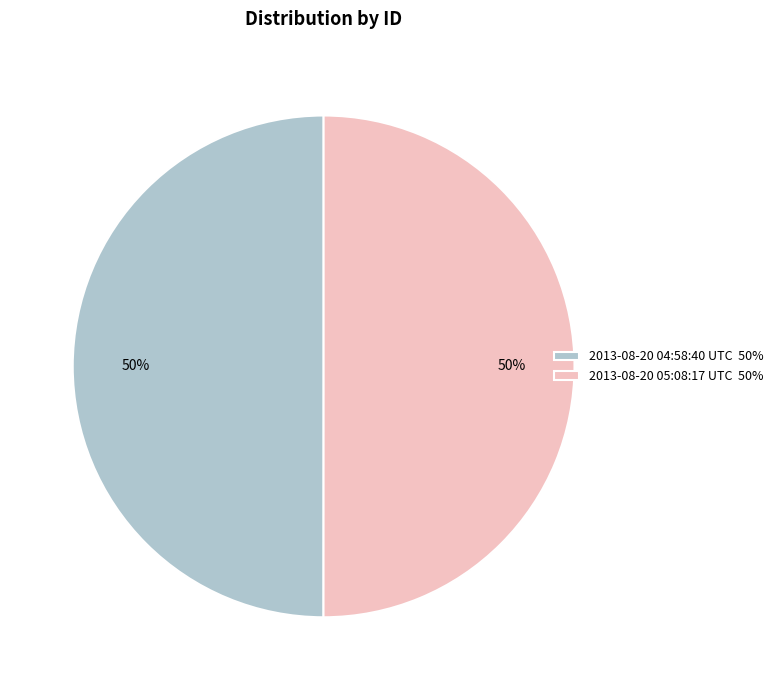

To the nearest percent, what portion does 2013-08-20 05:08:17 UTC 50% represent?

50%